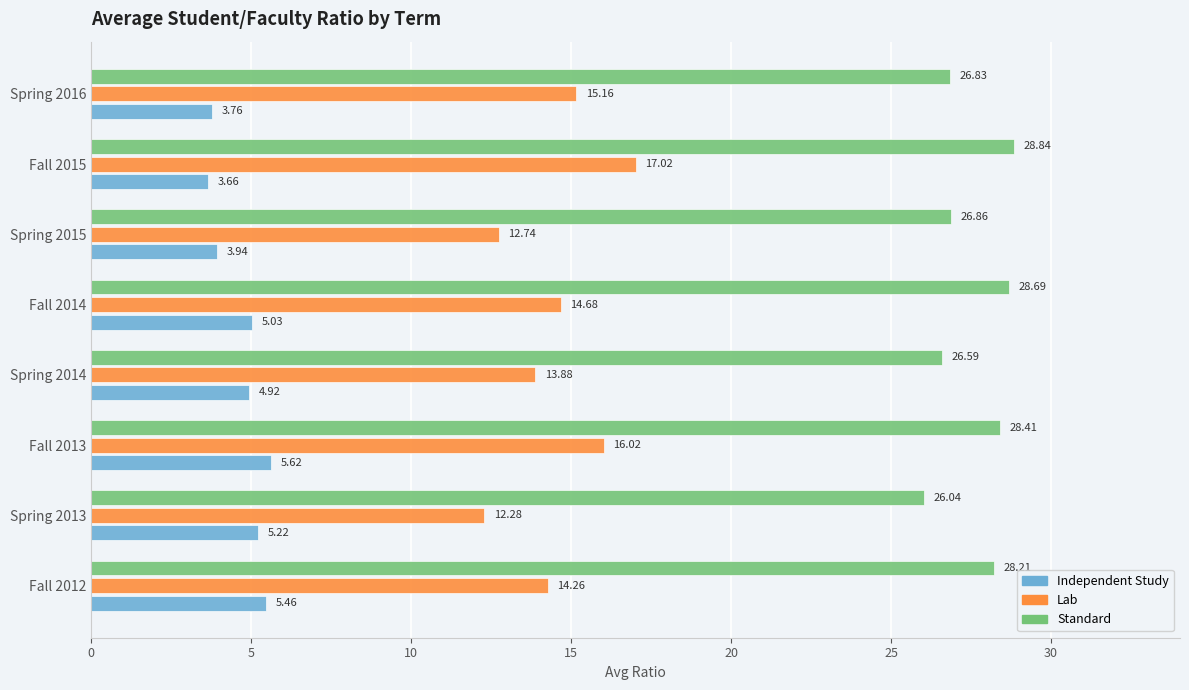

What is the sum of all Independent Study values?

37.6